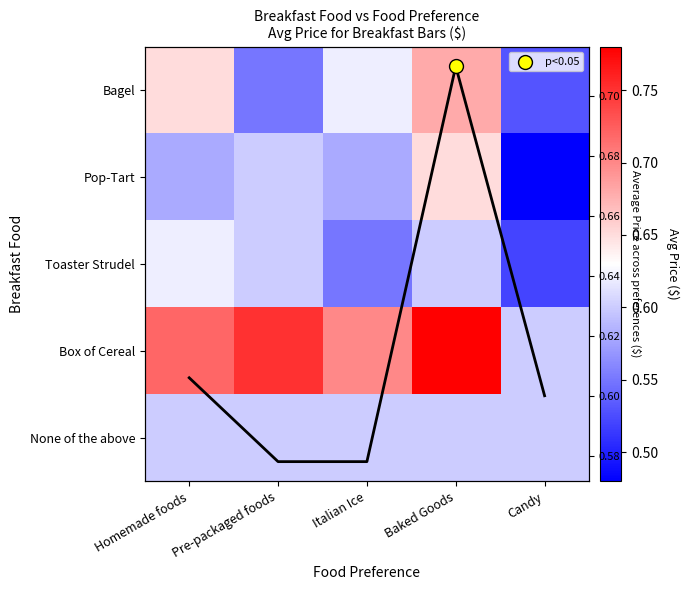

At which category is the sum across all series the highest?

Baked Goods